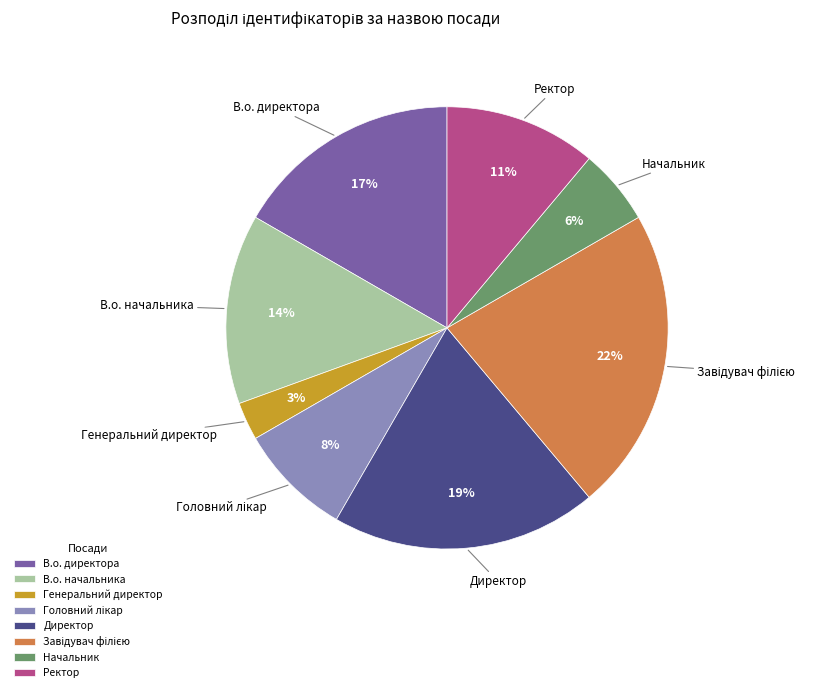

How many slices are in this pie chart?

8